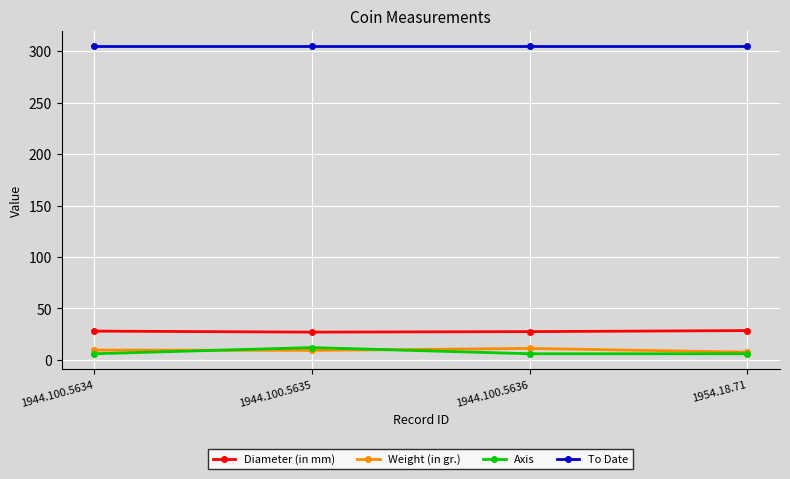

What is the value of the Diameter (in mm) point at the 1st from the left?

28.0